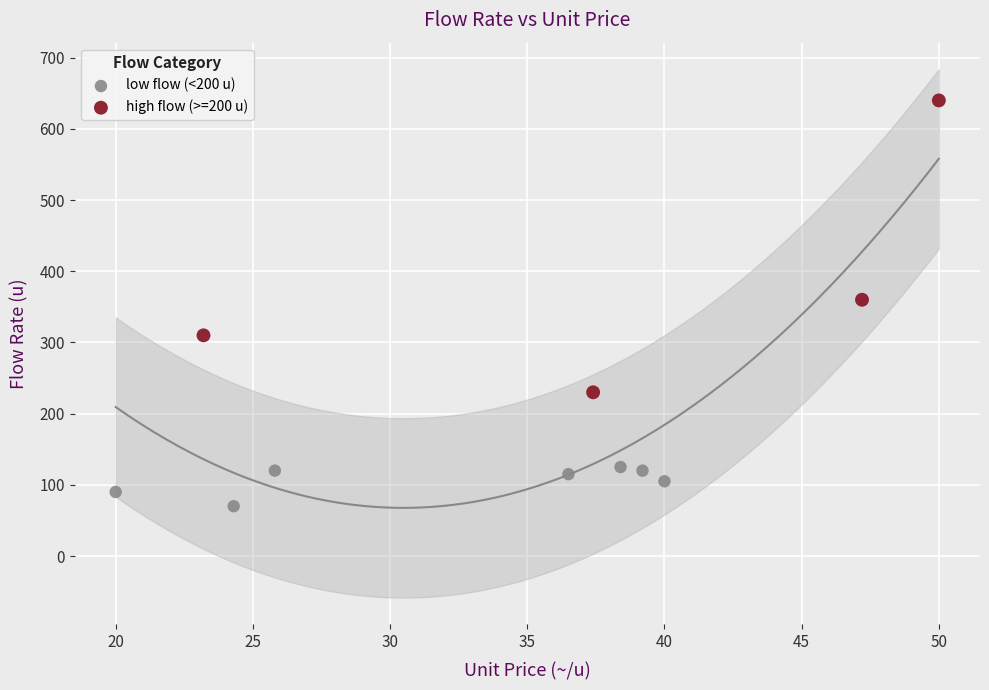

Which series reaches the minimum Y coordinate?

low flow (<200 u)